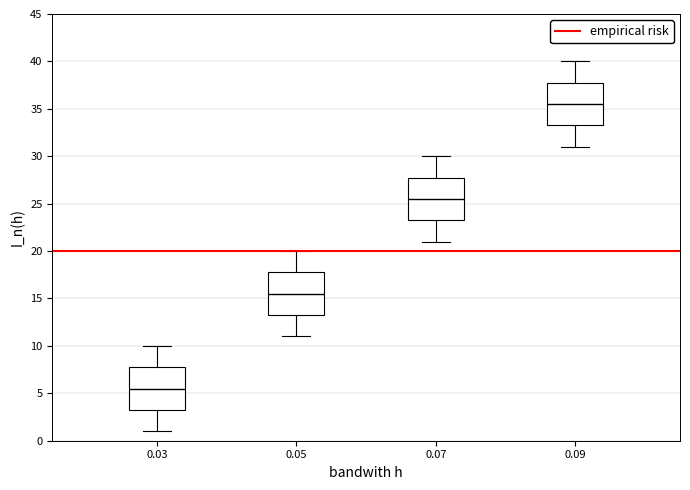

Which box's median line is the highest?

0.09